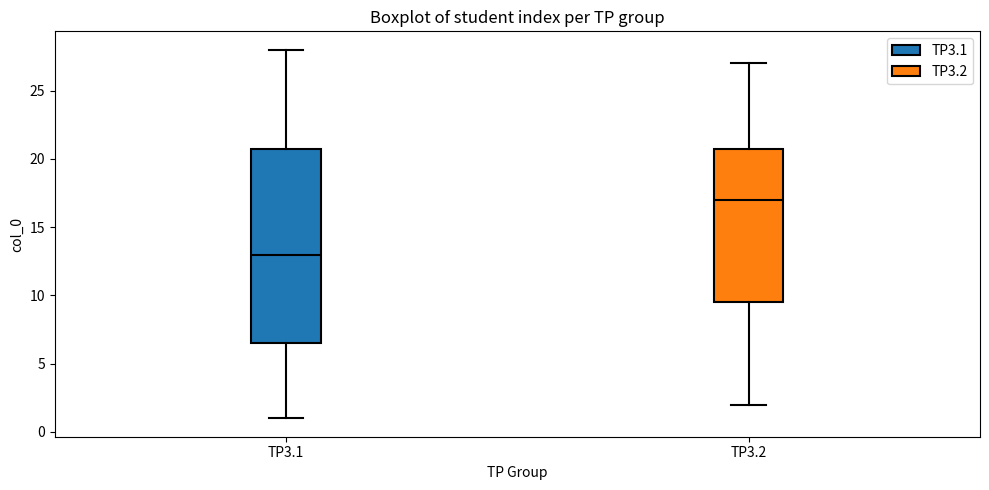

Reading left to right, transcribe this box plot: for each box, give where its median line is, the range the box spans, and where its two whiskers end, as read against the y-axis. The values are not printed on the chart, so give them approximately, as read against the axis.

TP3.1: median 13.0, box 6.5 to 21.0, whiskers 1.0 to 28.0
TP3.2: median 17.0, box 9.5 to 21.0, whiskers 2.0 to 27.0